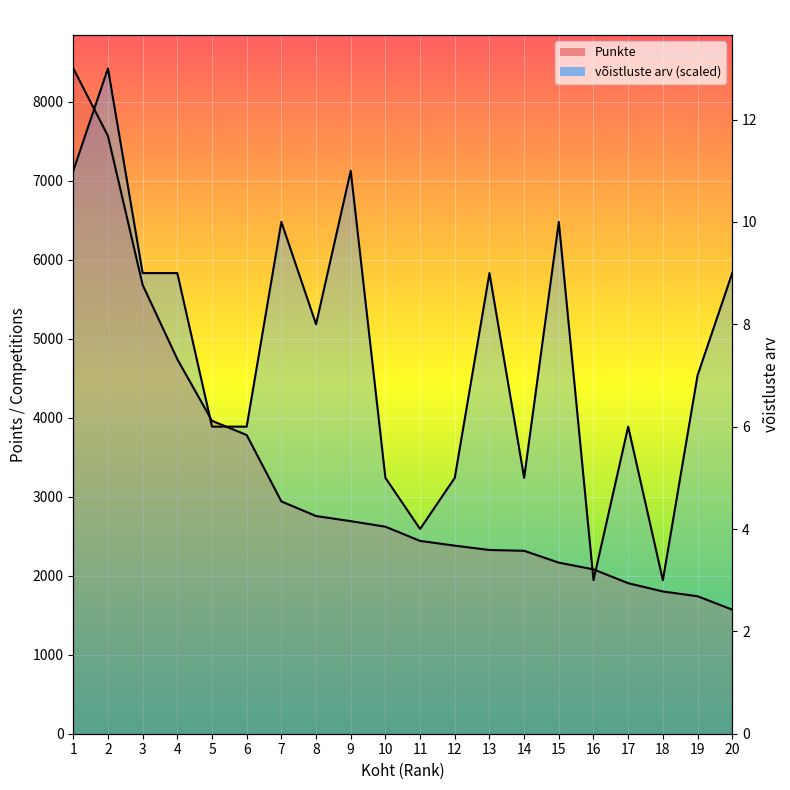

What is the difference between the highest and lowest values at 12?

858.5